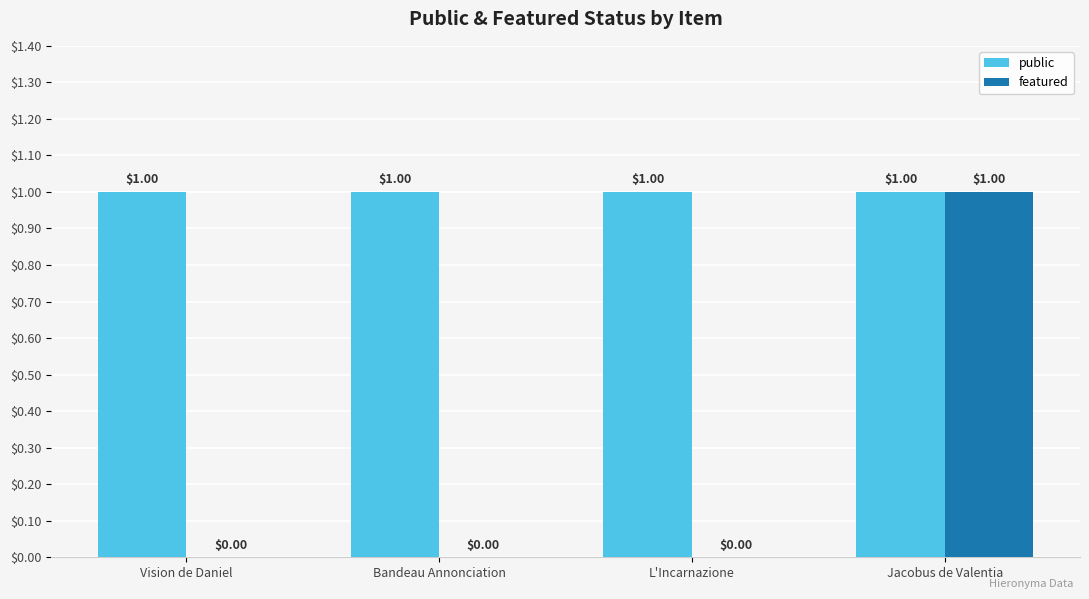

Which series changed the most between Vision de Daniel and Jacobus de Valentia?

featured